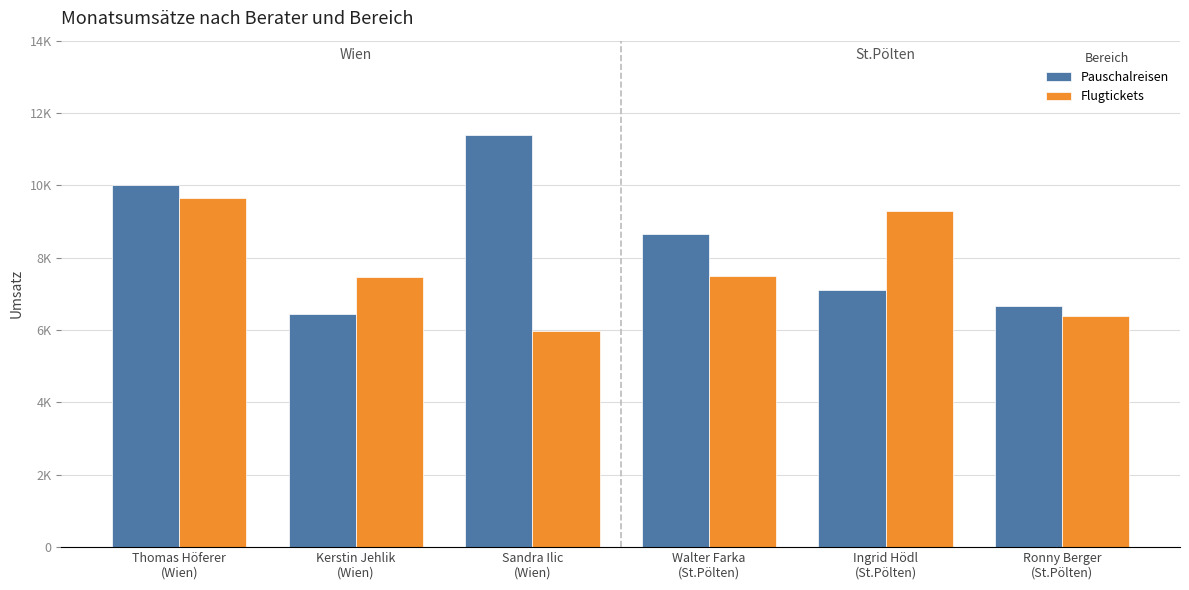

Are the bars horizontal?

No